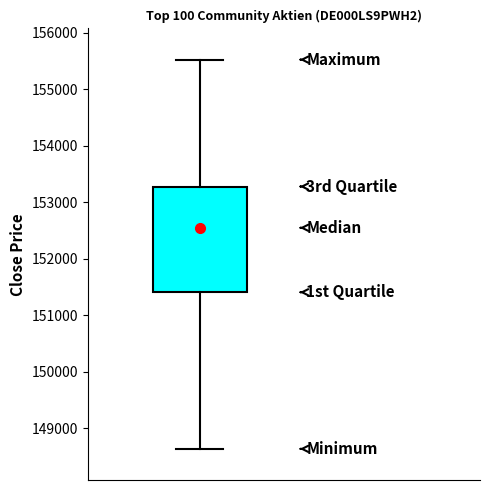

Read this box plot against the y-axis: the position of the median line, the range covered by the box, and the ends of both whiskers. The values are not printed on the chart, so give them approximately, as read against the axis.

median 152500, box 151400 to 153300, whiskers 148600 to 155500